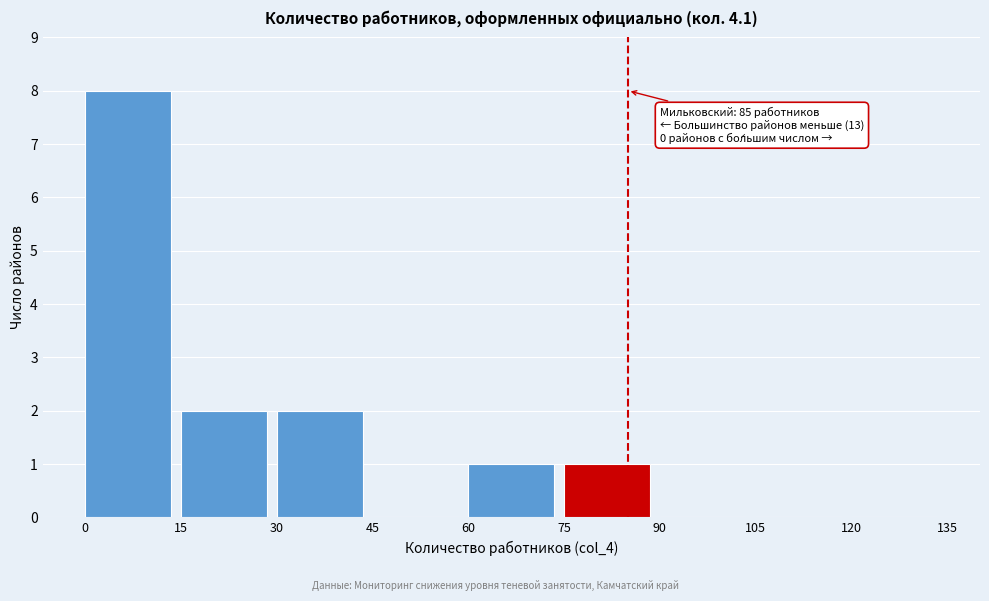

Over which range of the x-axis is the bar tallest?

0 to 15